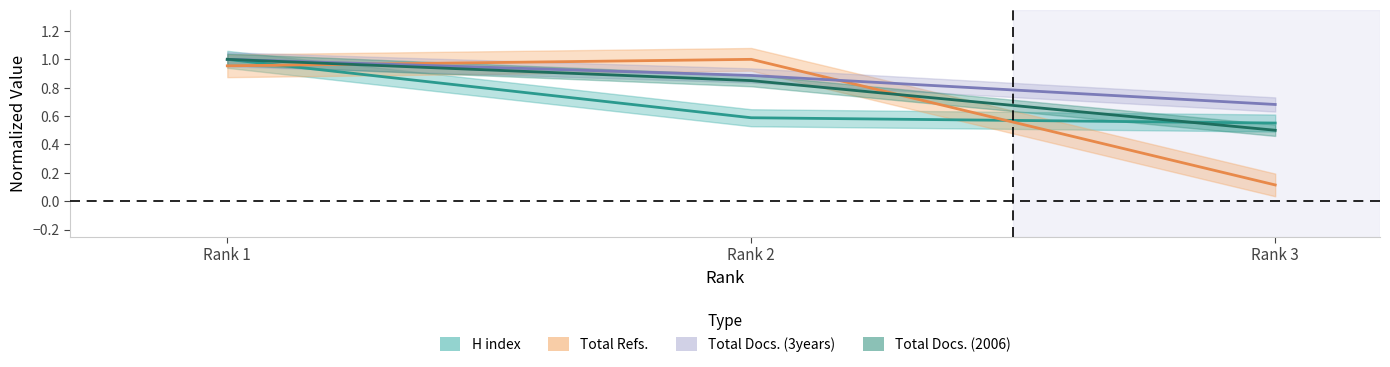

What is the value of the Total Docs. (3years) point at the 1st from the left?

1.0